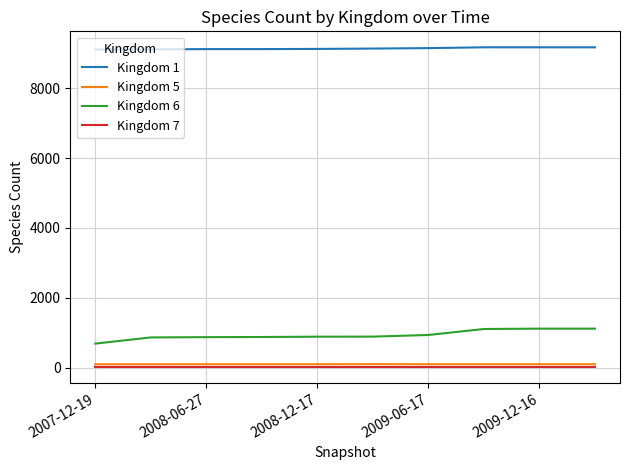

What is the greatest value displayed?

9166